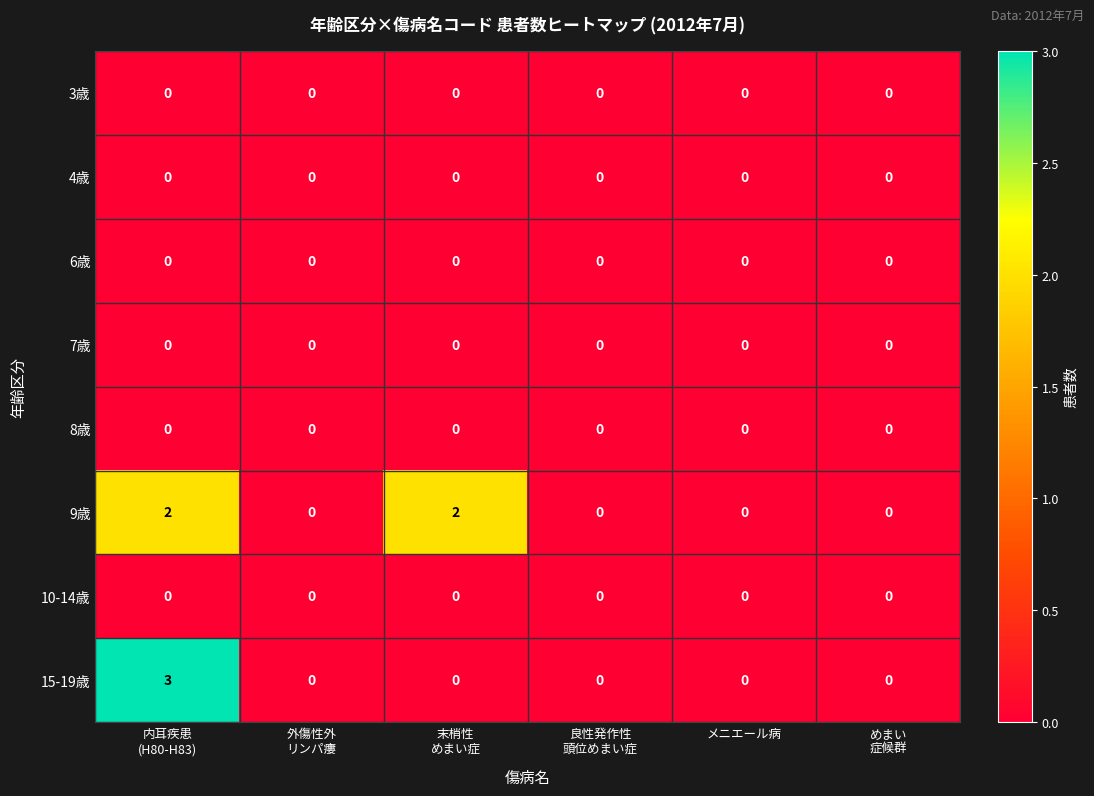

Which series has the widest spread of values?

15-19歳